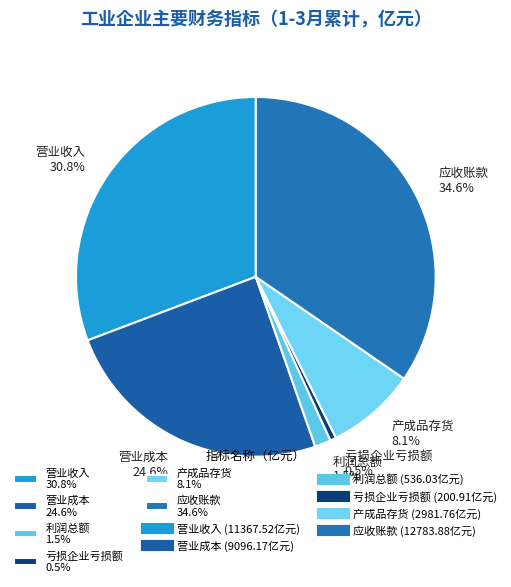

Is the sum of 营业成本 and 利润总额 greater than half?

No